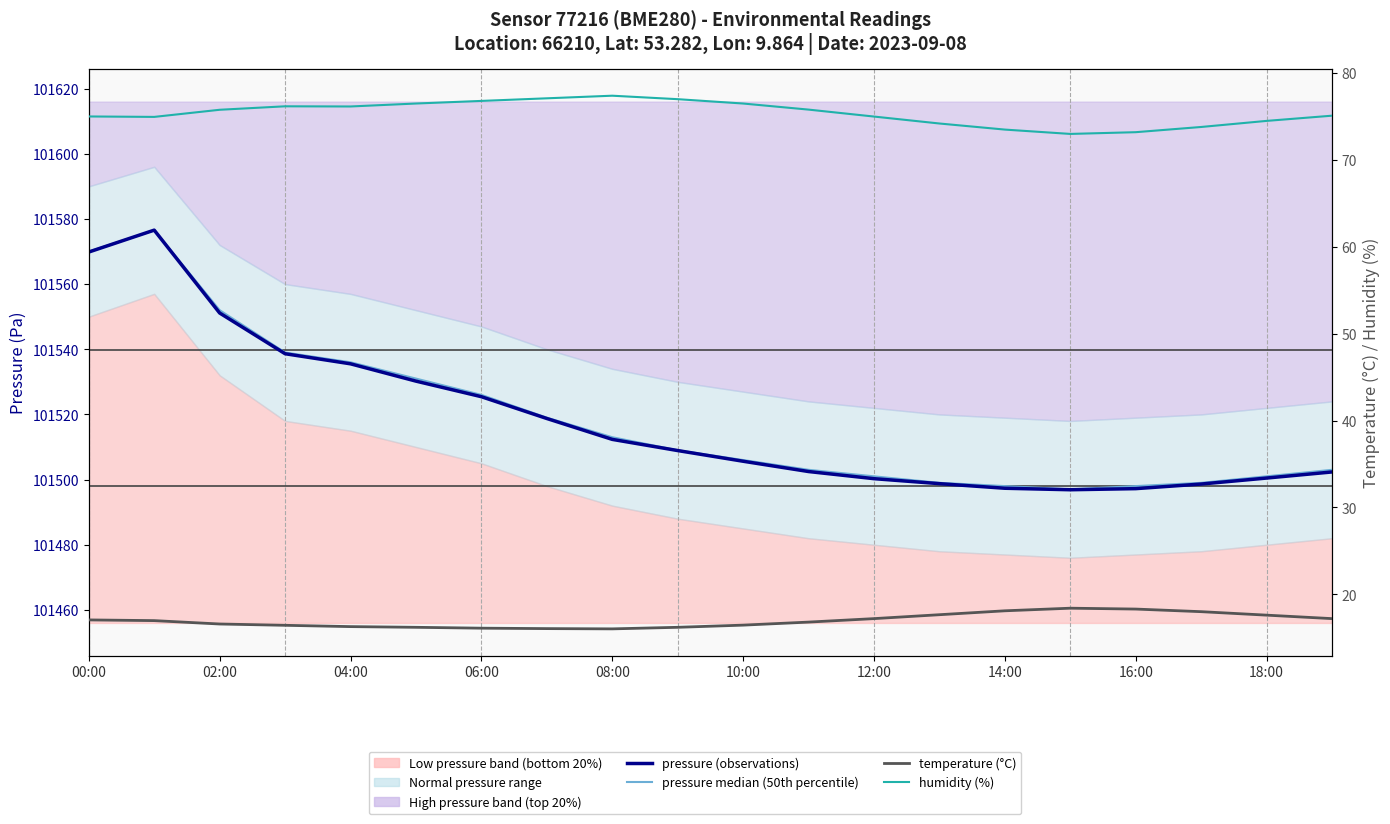

True or false: pressure median (50th percentile) and humidity (%) cross at least once.

False